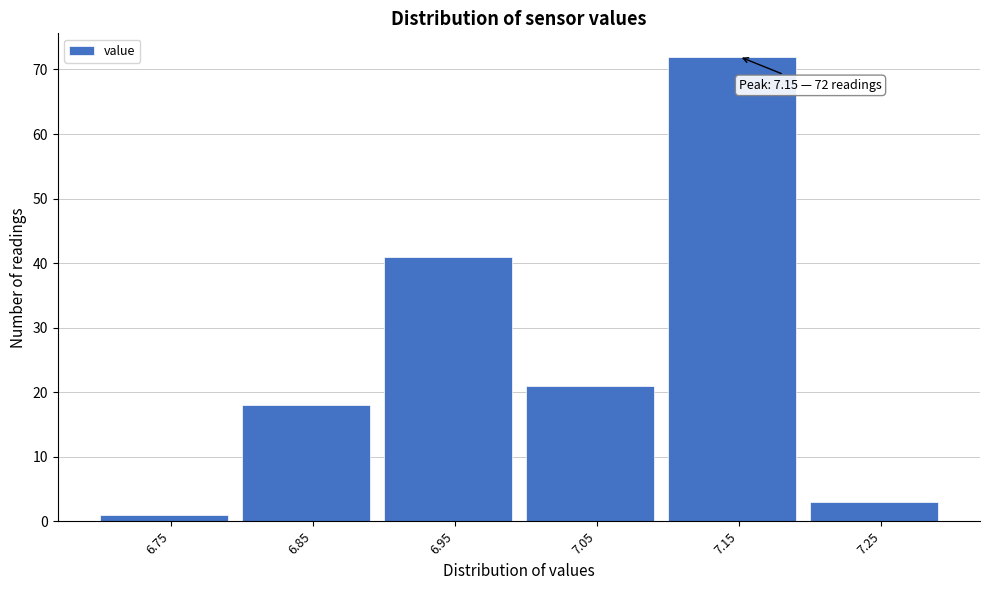

Reading left to right, extract all data points from this chart.

6.75=1	6.85=18	6.95=41	7.05=21	7.15=72	7.25=3